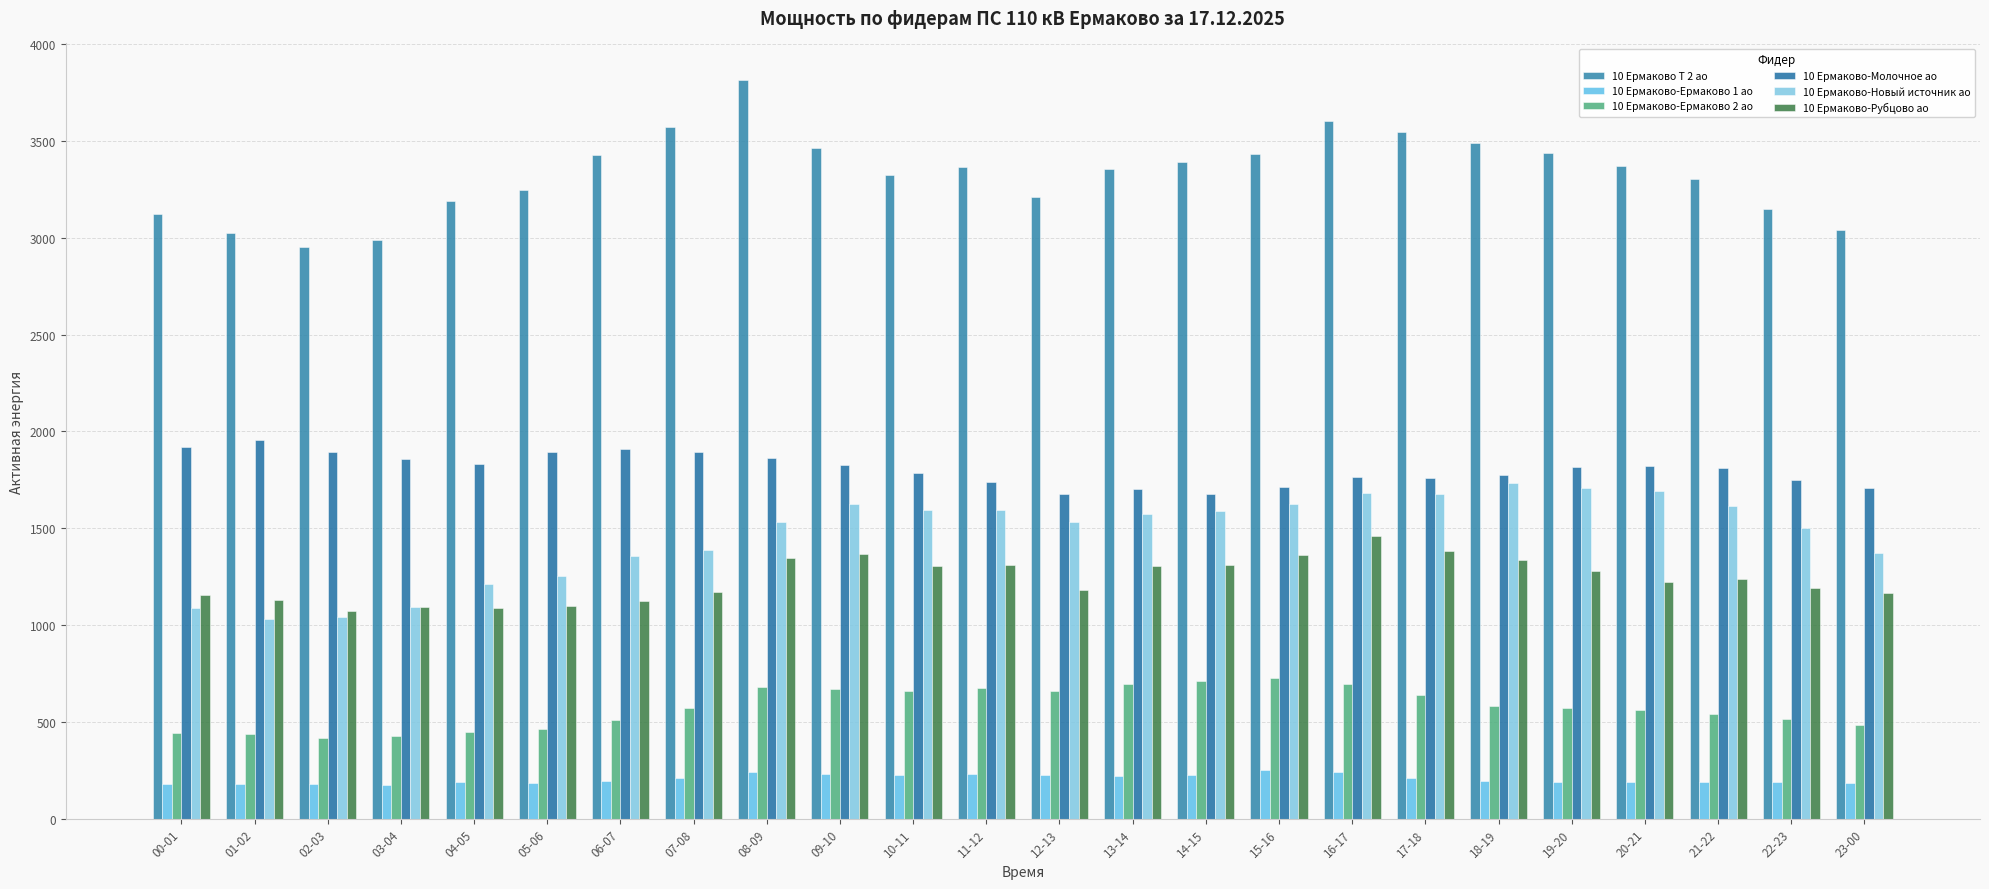

At which label is 10 Ермаково-Ермаково 2 ао closest to 572?

07-08